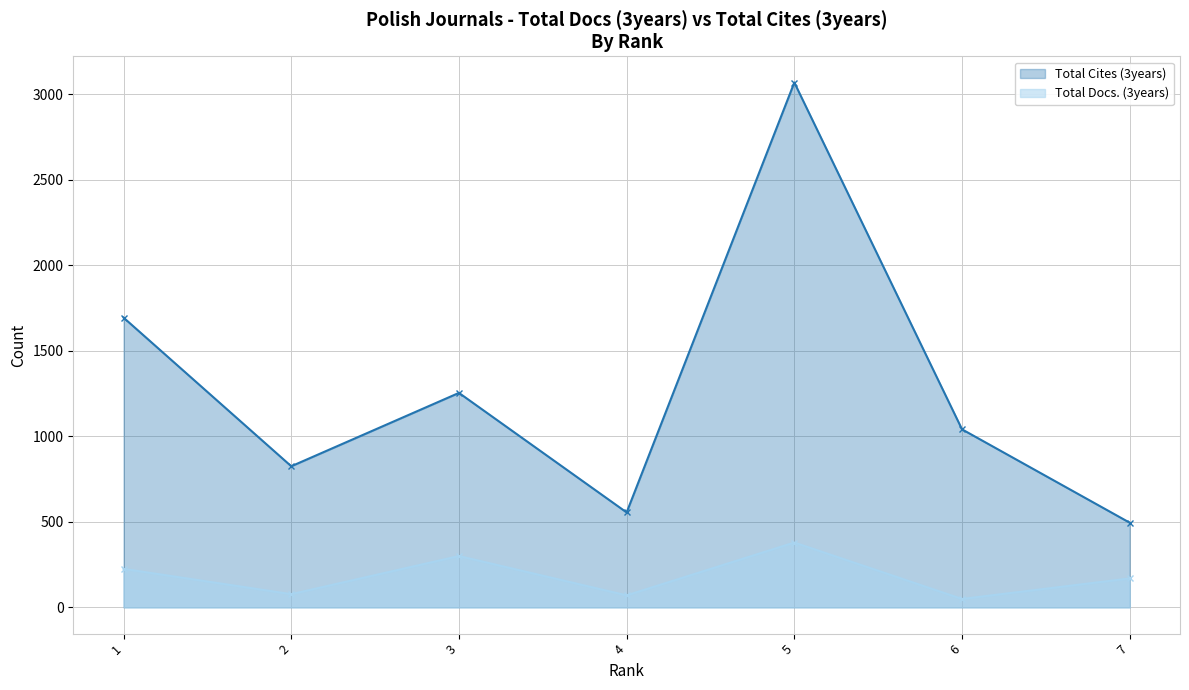

What value does the Total Docs. (3years) series have at 6, to the nearest 5?

50